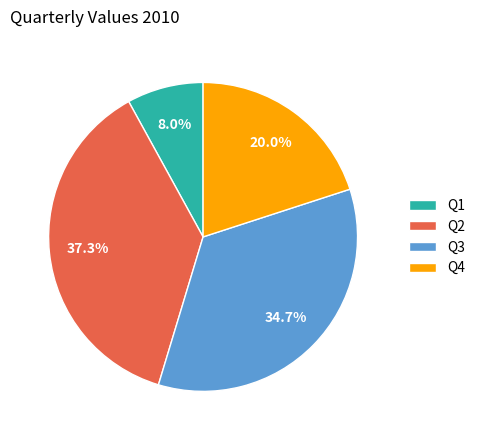

Rank the categories by value from lowest to highest.

Q1, Q4, Q3, Q2